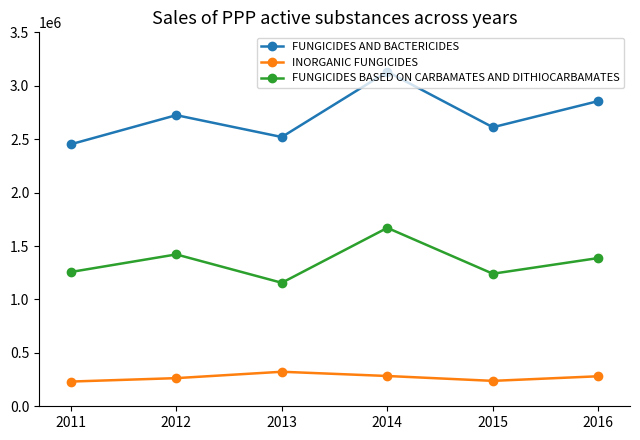

True or false: FUNGICIDES AND BACTERICIDES and INORGANIC FUNGICIDES intersect in this chart.

False